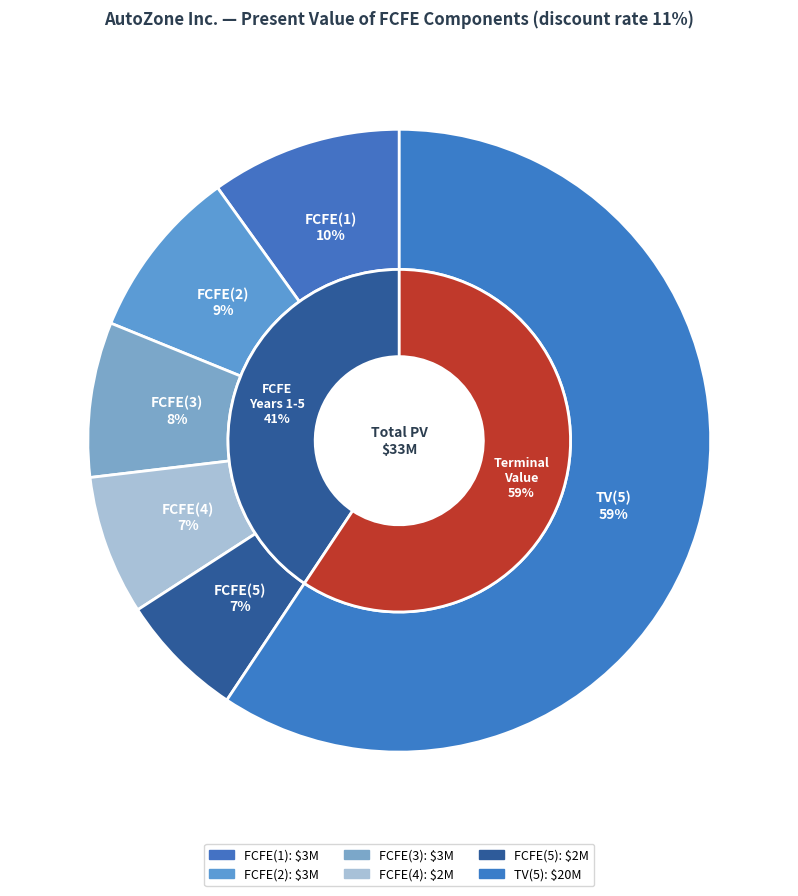

How many segments does this pie chart have?

6